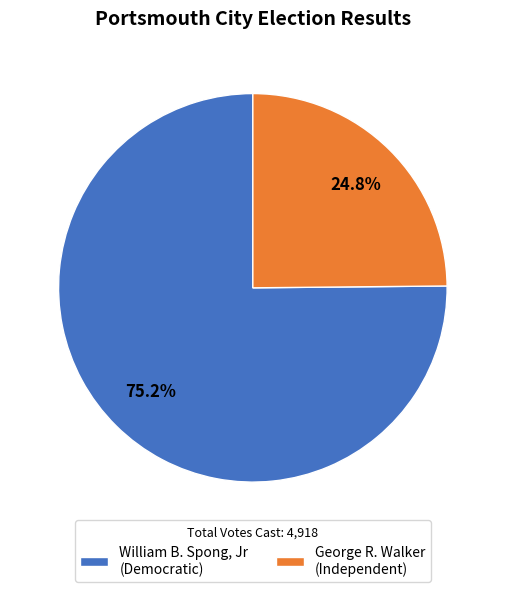

How many segments does this pie chart have?

2